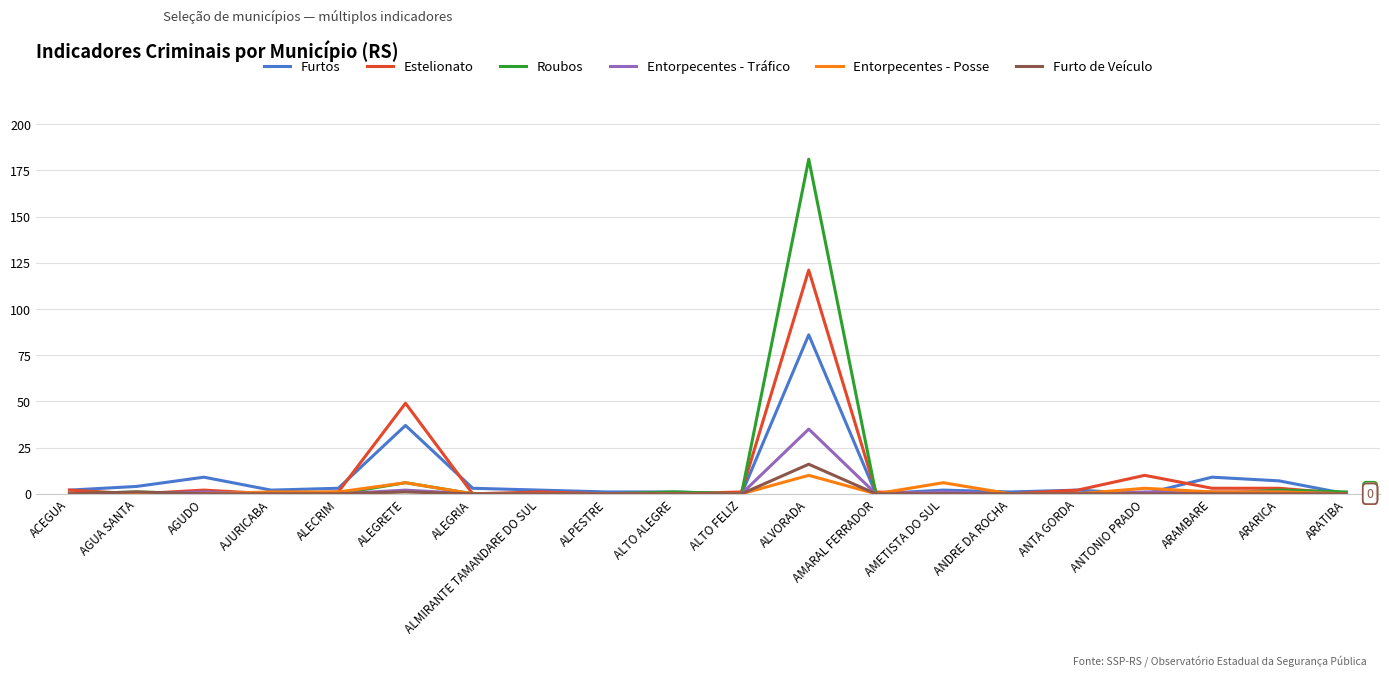

Reading right to left, list all the values displayed in this chart.

Furtos: ARATIBA=0	ARARICA=7	ARAMBARE=9	ANTONIO PRADO=0	ANTA GORDA=2	ANDRE DA ROCHA=1	AMETISTA DO SUL=2	AMARAL FERRADOR=0	ALVORADA=86	ALTO FELIZ=0	ALTO ALEGRE=1	ALPESTRE=1	ALMIRANTE TAMANDARE DO SUL=2	ALEGRIA=3	ALEGRETE=37	ALECRIM=3	AJURICABA=2	AGUDO=9	AGUA SANTA=4	ACEGUA=2
Estelionato: ARATIBA=0	ARARICA=3	ARAMBARE=3	ANTONIO PRADO=10	ANTA GORDA=2	ANDRE DA ROCHA=0	AMETISTA DO SUL=0	AMARAL FERRADOR=1	ALVORADA=121	ALTO FELIZ=1	ALTO ALEGRE=0	ALPESTRE=0	ALMIRANTE TAMANDARE DO SUL=1	ALEGRIA=0	ALEGRETE=49	ALECRIM=1	AJURICABA=0	AGUDO=2	AGUA SANTA=0	ACEGUA=2
Roubos: ARATIBA=1	ARARICA=2	ARAMBARE=0	ANTONIO PRADO=0	ANTA GORDA=0	ANDRE DA ROCHA=0	AMETISTA DO SUL=0	AMARAL FERRADOR=0	ALVORADA=181	ALTO FELIZ=0	ALTO ALEGRE=1	ALPESTRE=0	ALMIRANTE TAMANDARE DO SUL=0	ALEGRIA=0	ALEGRETE=6	ALECRIM=0	AJURICABA=0	AGUDO=0	AGUA SANTA=1	ACEGUA=0
Entorpecentes - Tráfico: ARATIBA=0	ARARICA=1	ARAMBARE=1	ANTONIO PRADO=1	ANTA GORDA=0	ANDRE DA ROCHA=0	AMETISTA DO SUL=1	AMARAL FERRADOR=0	ALVORADA=35	ALTO FELIZ=0	ALTO ALEGRE=0	ALPESTRE=0	ALMIRANTE TAMANDARE DO SUL=0	ALEGRIA=0	ALEGRETE=2	ALECRIM=0	AJURICABA=0	AGUDO=1	AGUA SANTA=0	ACEGUA=0
Entorpecentes - Posse: ARATIBA=0	ARARICA=1	ARAMBARE=1	ANTONIO PRADO=3	ANTA GORDA=0	ANDRE DA ROCHA=0	AMETISTA DO SUL=6	AMARAL FERRADOR=0	ALVORADA=10	ALTO FELIZ=0	ALTO ALEGRE=0	ALPESTRE=0	ALMIRANTE TAMANDARE DO SUL=0	ALEGRIA=0	ALEGRETE=6	ALECRIM=1	AJURICABA=1	AGUDO=0	AGUA SANTA=0	ACEGUA=0
Furto de Veículo: ARATIBA=0	ARARICA=0	ARAMBARE=0	ANTONIO PRADO=0	ANTA GORDA=0	ANDRE DA ROCHA=0	AMETISTA DO SUL=0	AMARAL FERRADOR=0	ALVORADA=16	ALTO FELIZ=0	ALTO ALEGRE=0	ALPESTRE=0	ALMIRANTE TAMANDARE DO SUL=0	ALEGRIA=0	ALEGRETE=1	ALECRIM=0	AJURICABA=0	AGUDO=0	AGUA SANTA=1	ACEGUA=0